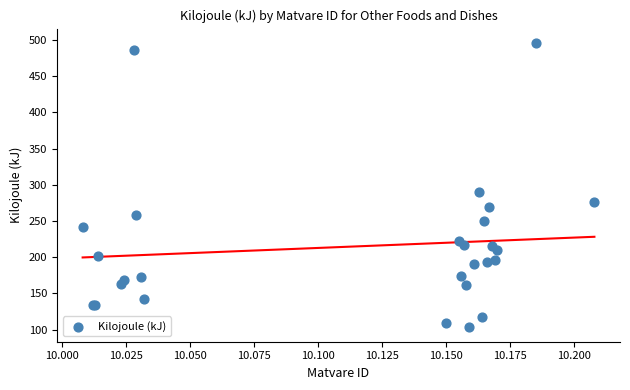

What Y value in the scatter plot is closest to 299?

290